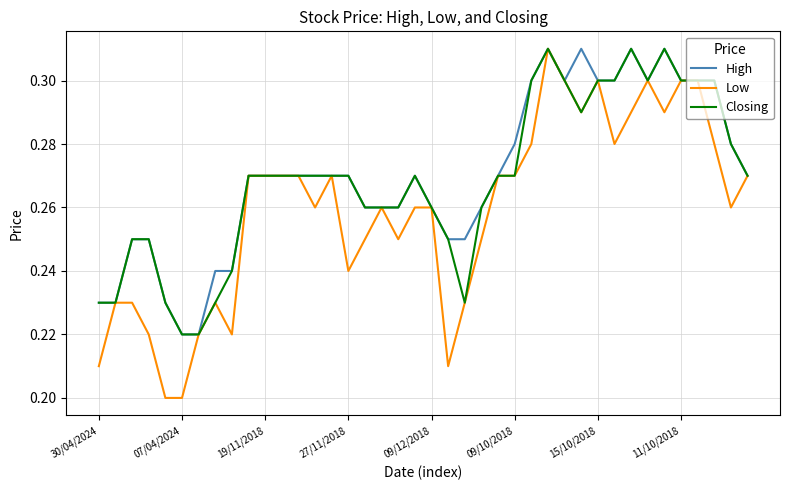

Which series has the widest spread of values?

Low